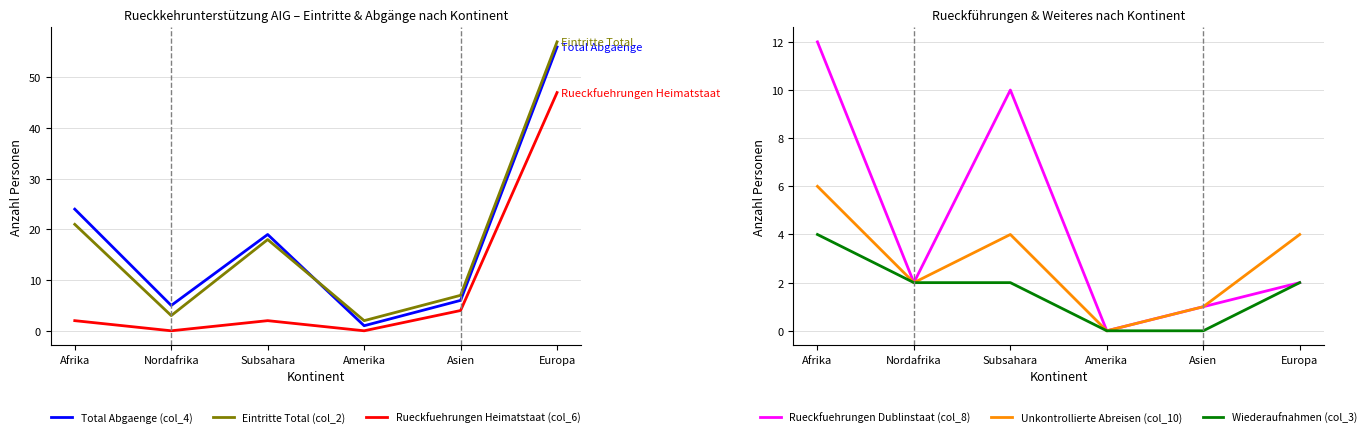

True or false: Wiederaufnahmen (col_3) has a value of 4 at Afrika.

True